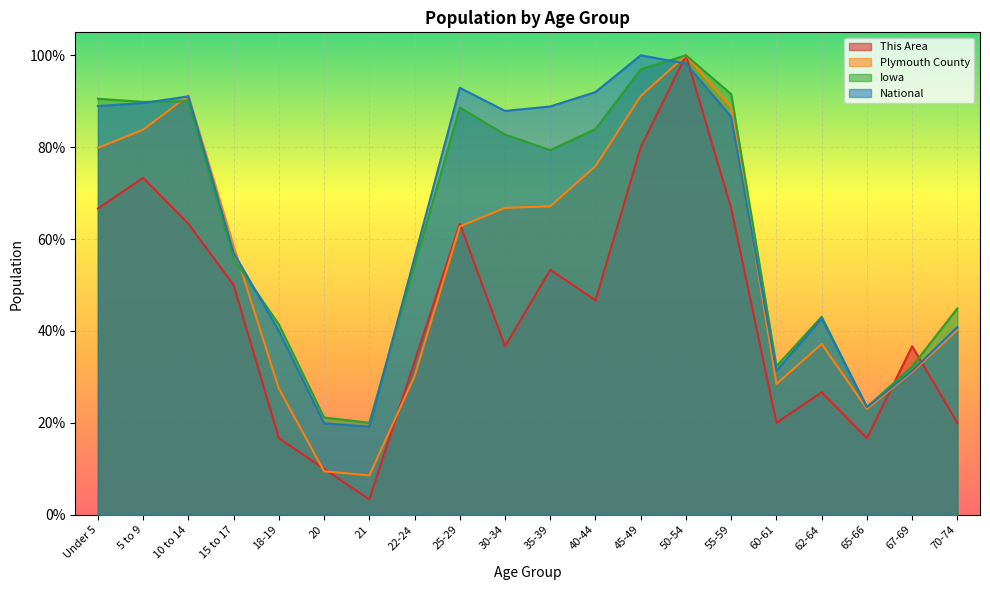

Which series has the largest range (max minus min)?

This Area